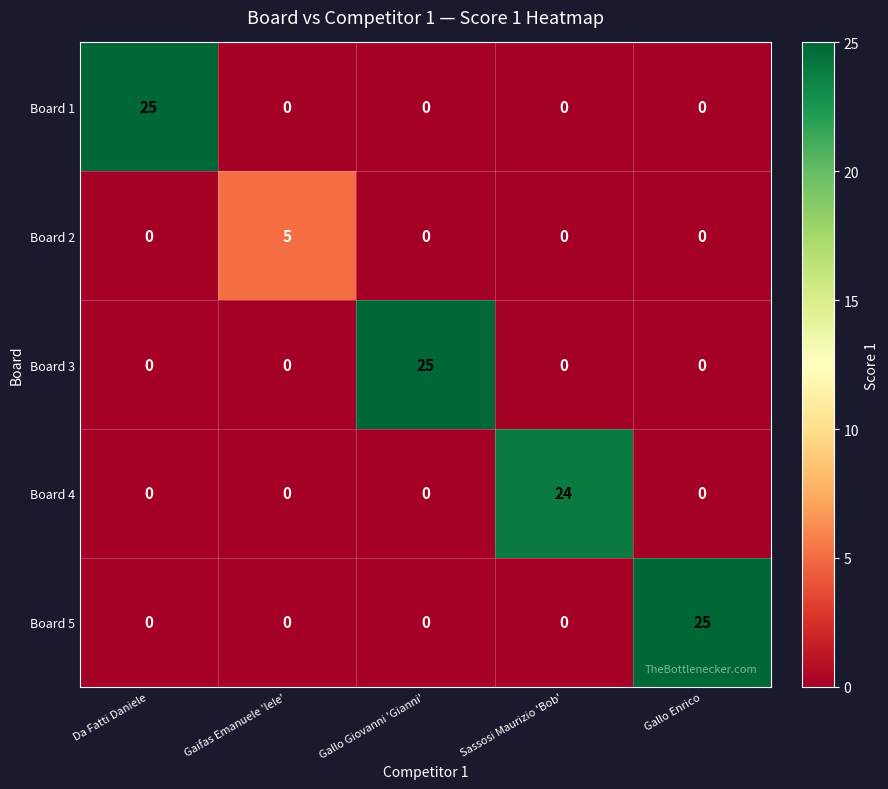

Between Gaifas Emanuele 'lele' and Gallo Giovanni 'Gianni', which series saw the biggest shift?

Board 3